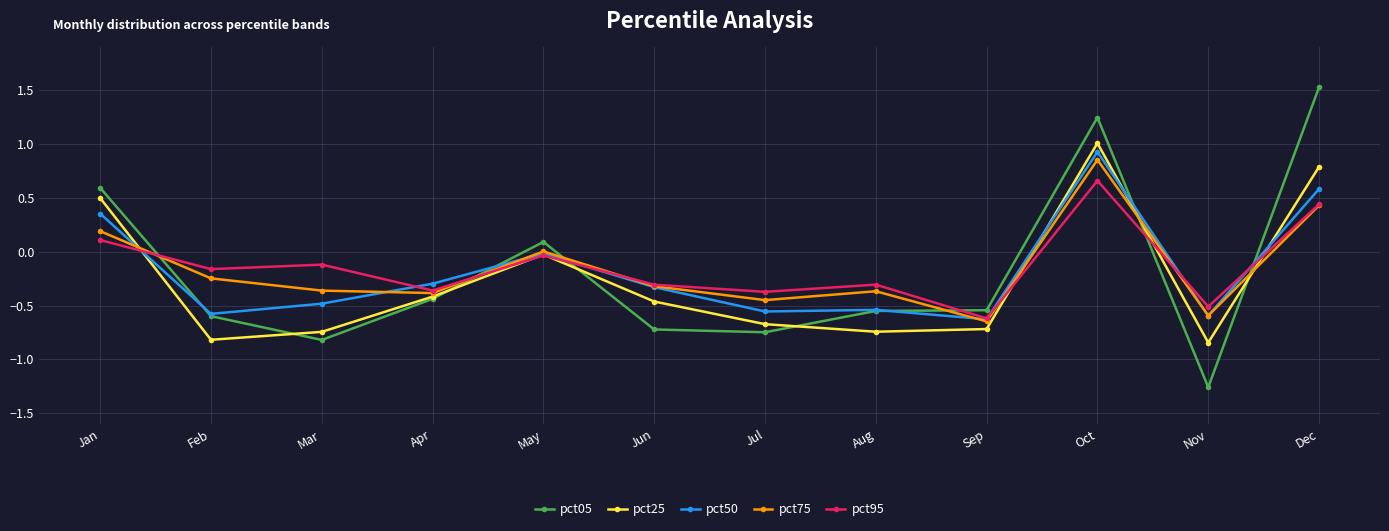

Does the chart display data point markers on the line(s)?

Yes